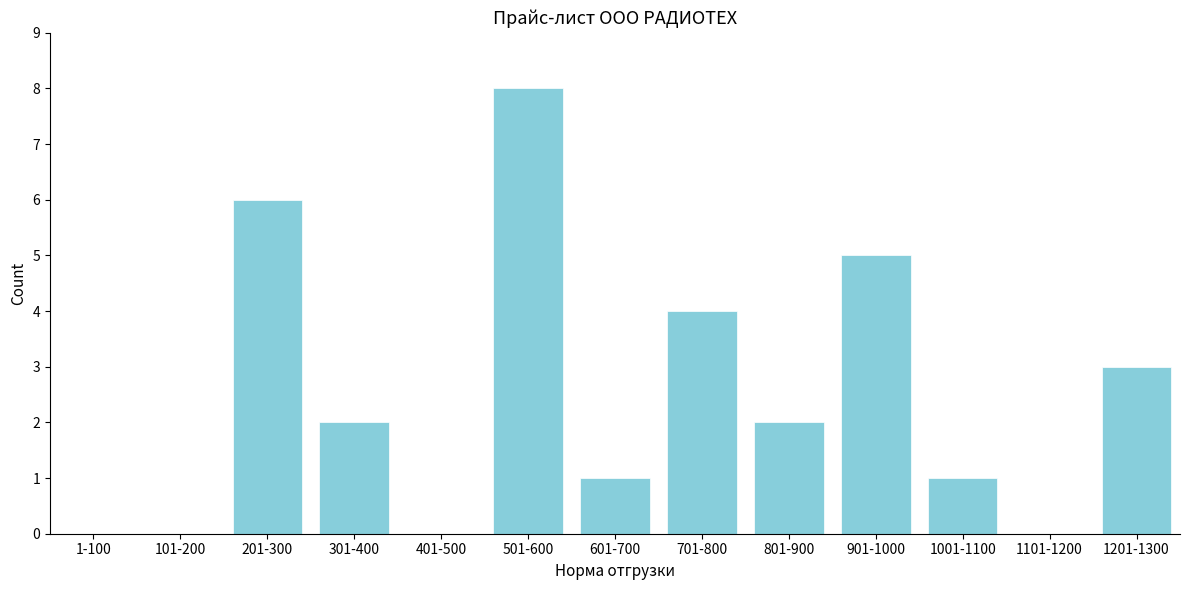

Reading right to left, transcribe all the data shown in this chart.

1201-1300=3	1101-1200=0	1001-1100=1	901-1000=5	801-900=2	701-800=4	601-700=1	501-600=8	401-500=0	301-400=2	201-300=6	101-200=0	1-100=0